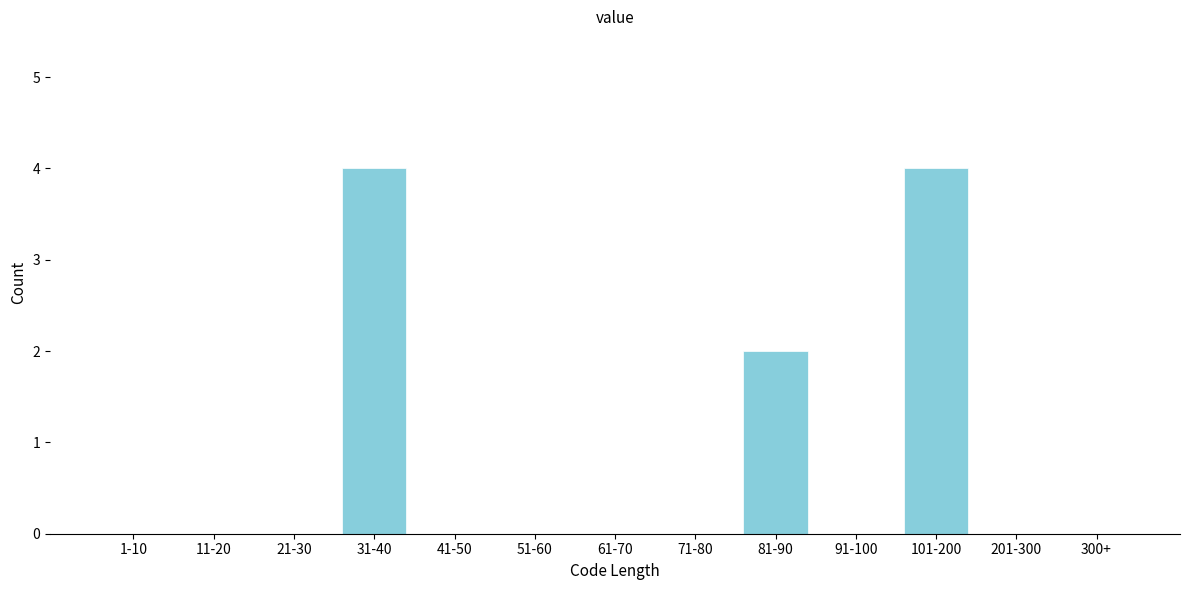

Reading left to right, transcribe all the data shown in this chart.

1-10=0	11-20=0	21-30=0	31-40=4	41-50=0	51-60=0	61-70=0	71-80=0	81-90=2	91-100=0	101-200=4	201-300=0	300+=0